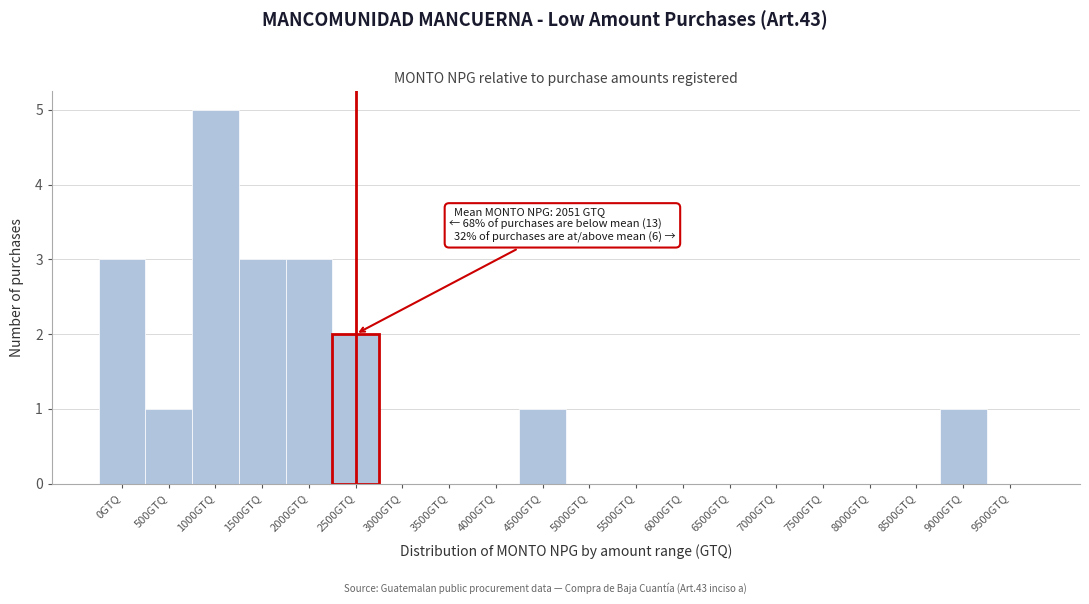

Reading left to right, what are all the values shown in this chart?

0GTQ=3	500GTQ=1	1000GTQ=5	1500GTQ=3	2000GTQ=3	2500GTQ=2	3000GTQ=0	3500GTQ=0	4000GTQ=0	4500GTQ=1	5000GTQ=0	5500GTQ=0	6000GTQ=0	6500GTQ=0	7000GTQ=0	7500GTQ=0	8000GTQ=0	8500GTQ=0	9000GTQ=1	9500GTQ=0